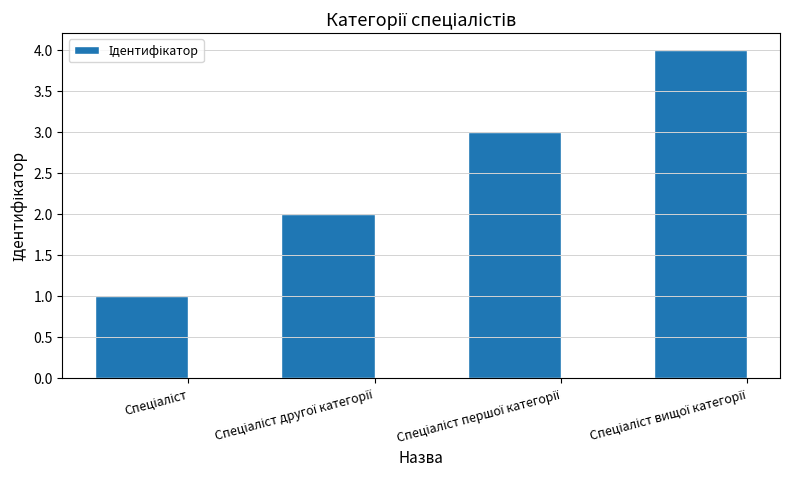

What is the value of the 2nd bar from the left?

2